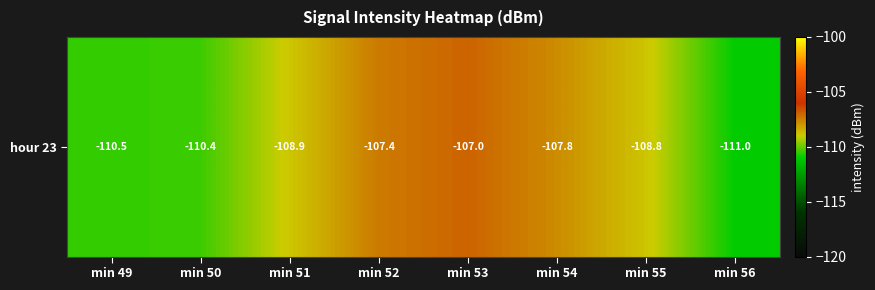

What is the minimum value shown in the chart?

-111.0